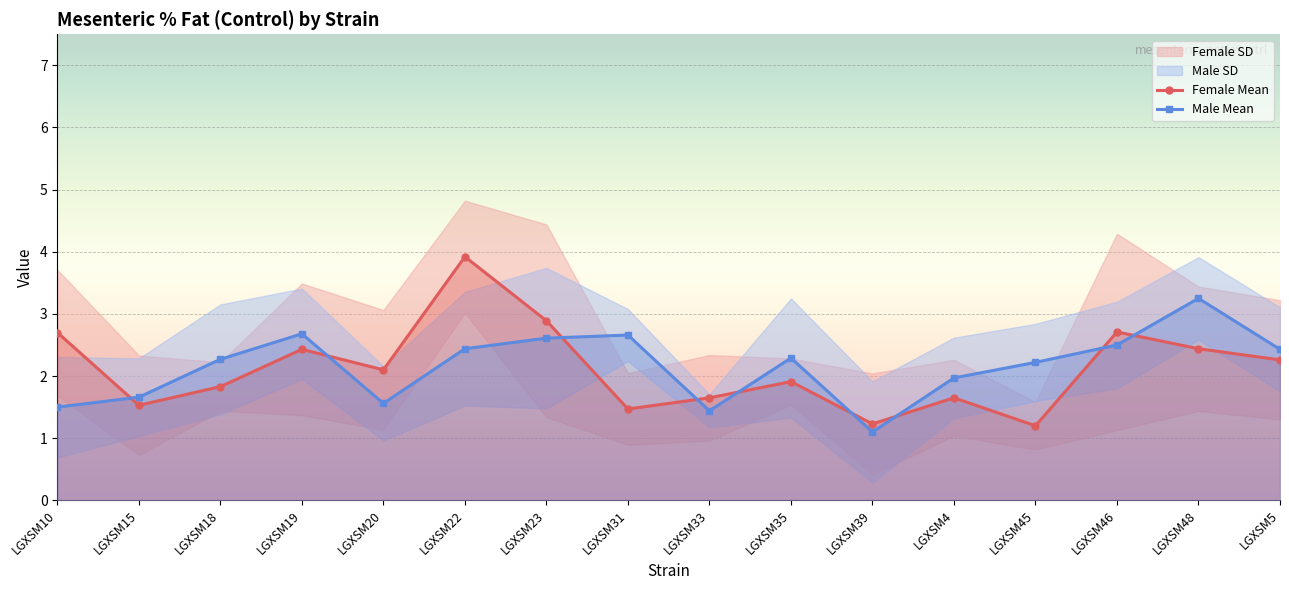

The value of Female Mean at LGXSM31 is 2.5. True or false?

False